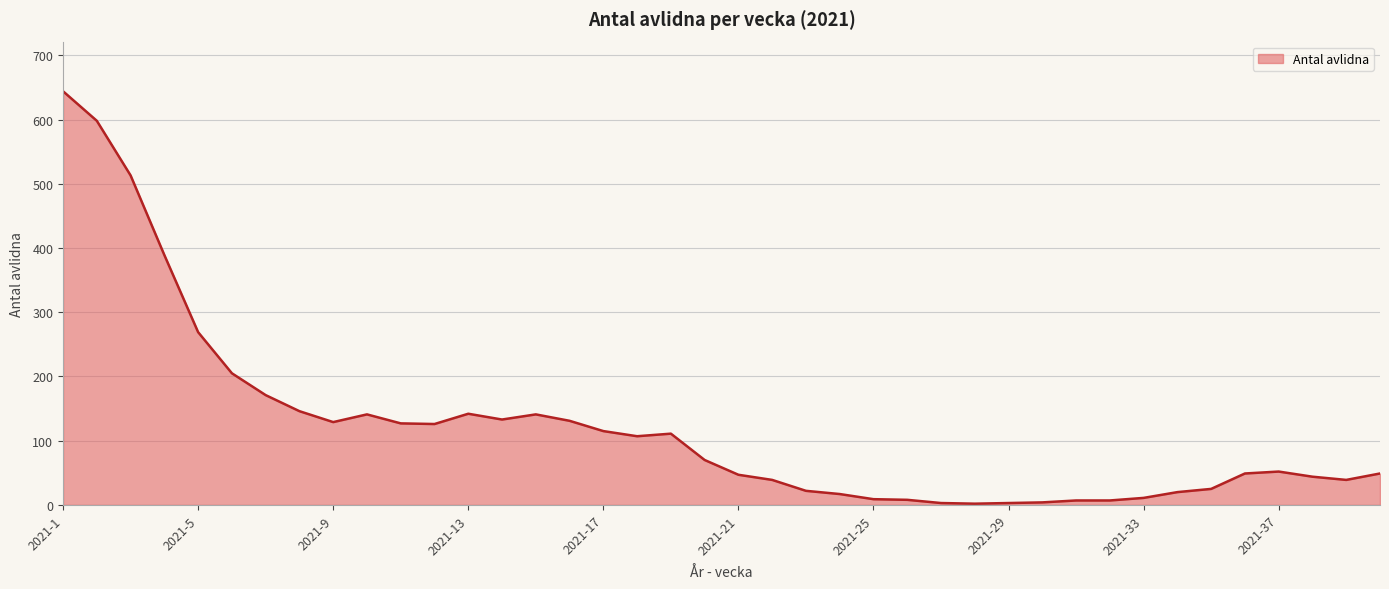

What is the difference between the maximum and minimum values?

642